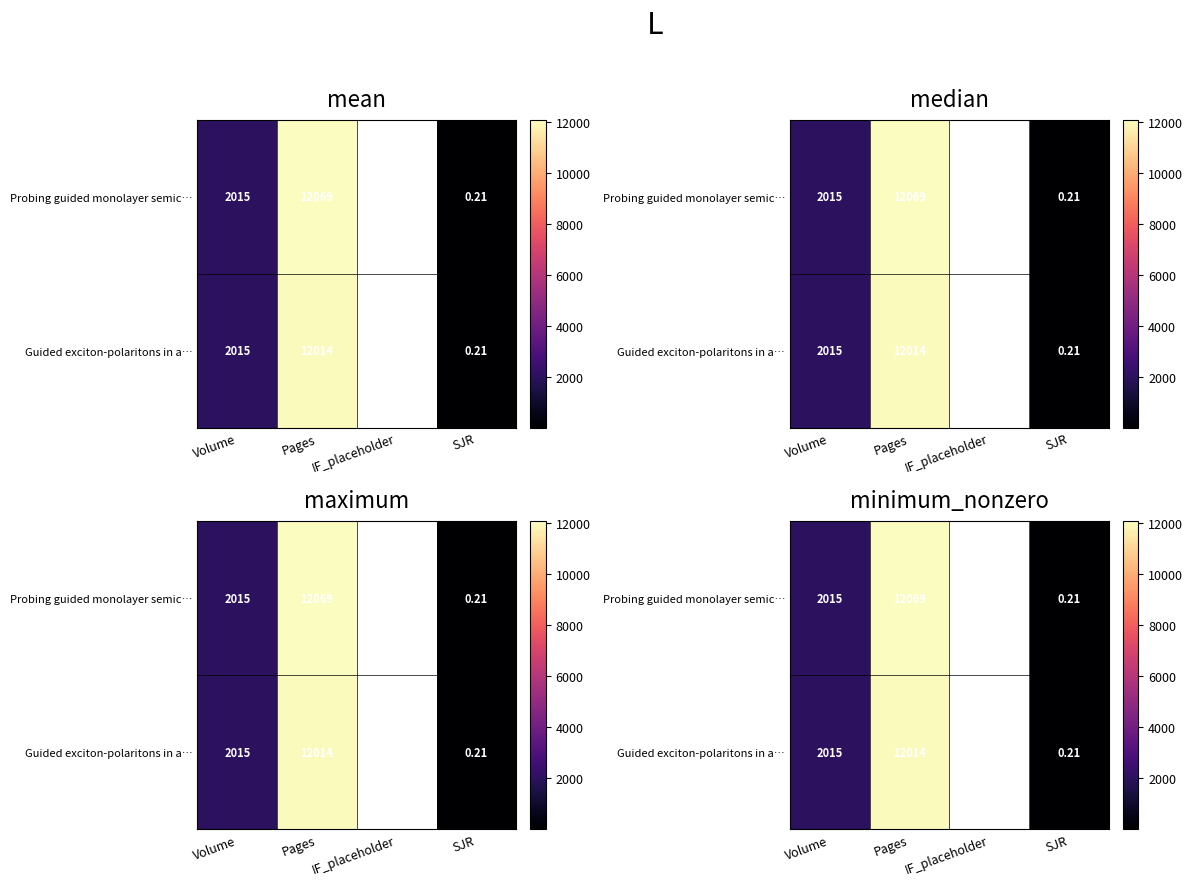

The Probing guided monolayer semic… series shows 2015.0 at Volume. True or false?

True